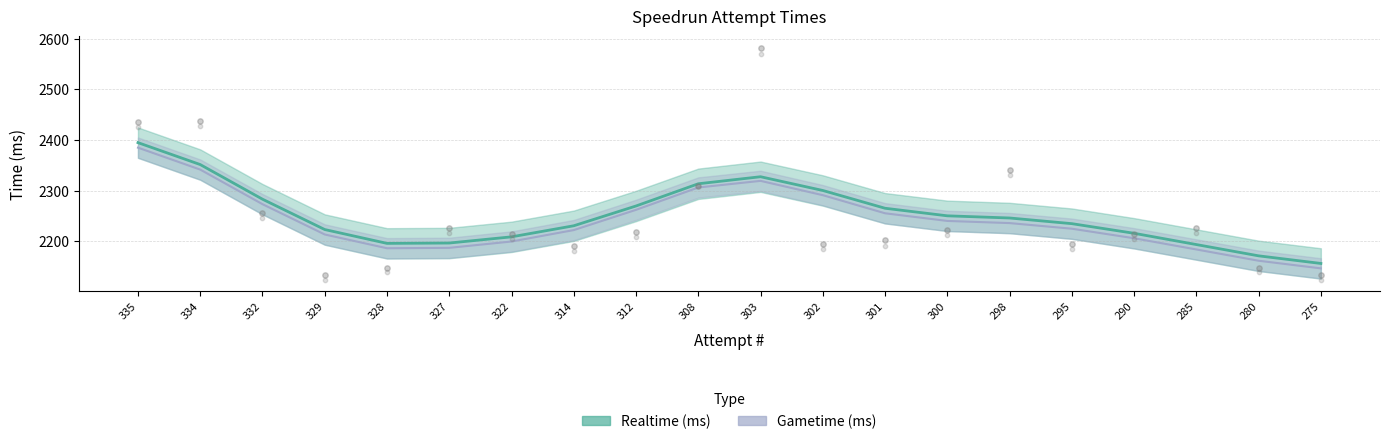

Which series has the largest total across all categories?

Realtime (ms)